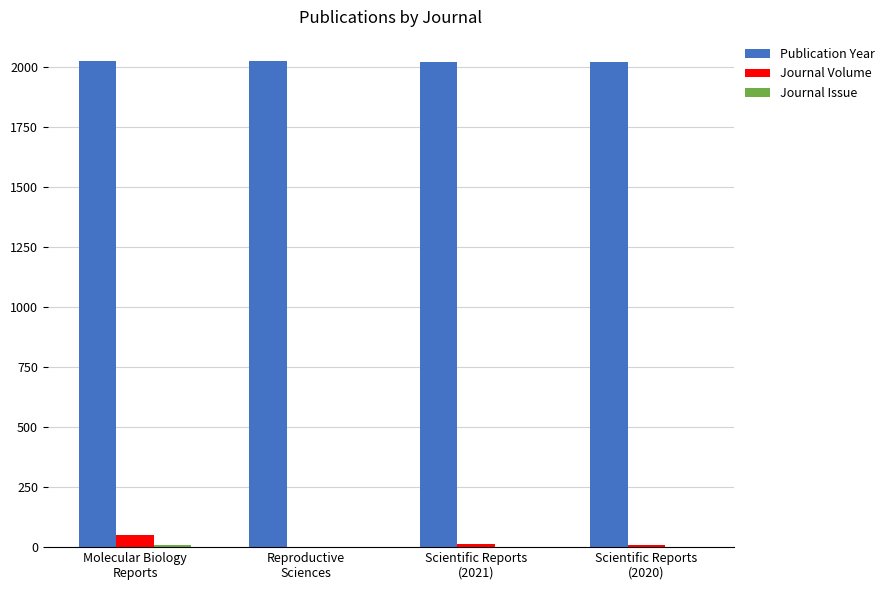

Where is Journal Volume nearest to the value 25?

Scientific Reports
(2021)